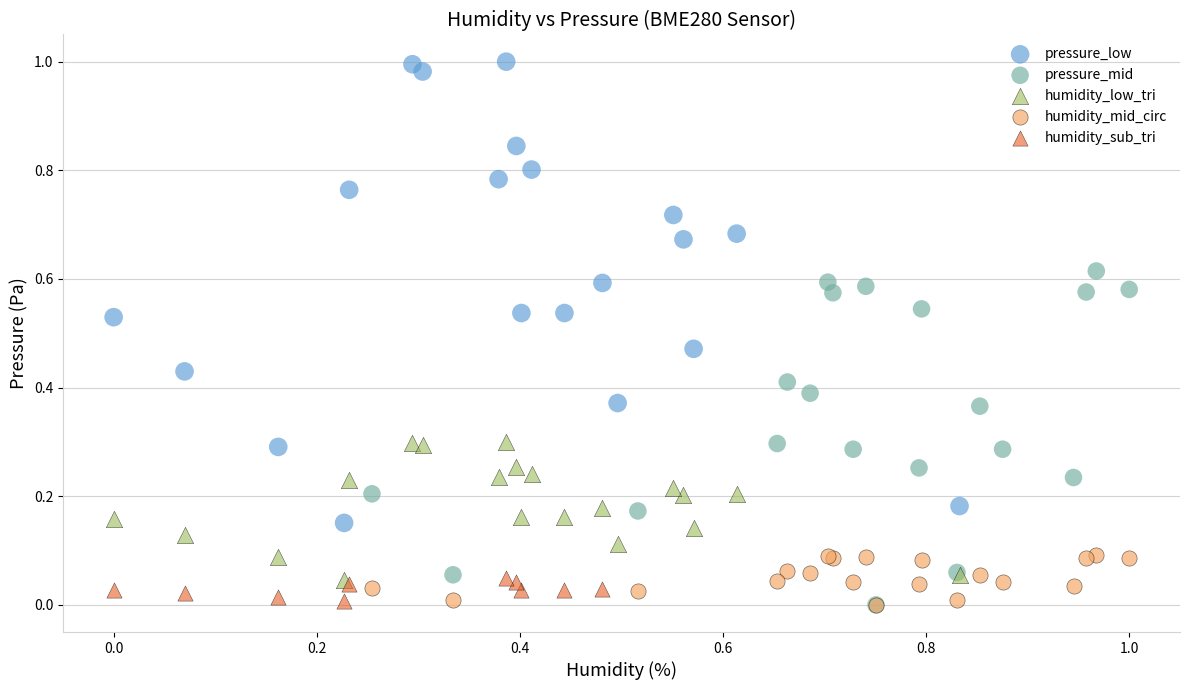

Which series contains the highest Y value?

pressure_low